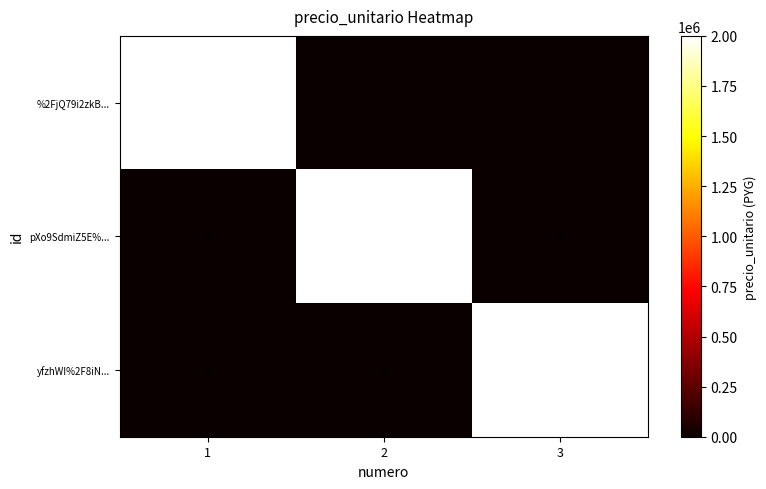

What is the total value across all series at 1?

2000000